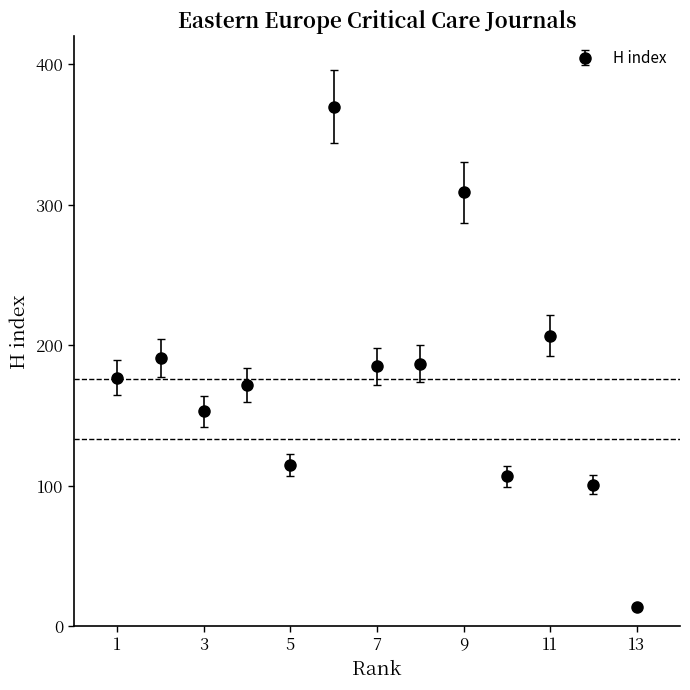

What is the difference between the second highest and minimum values?

295